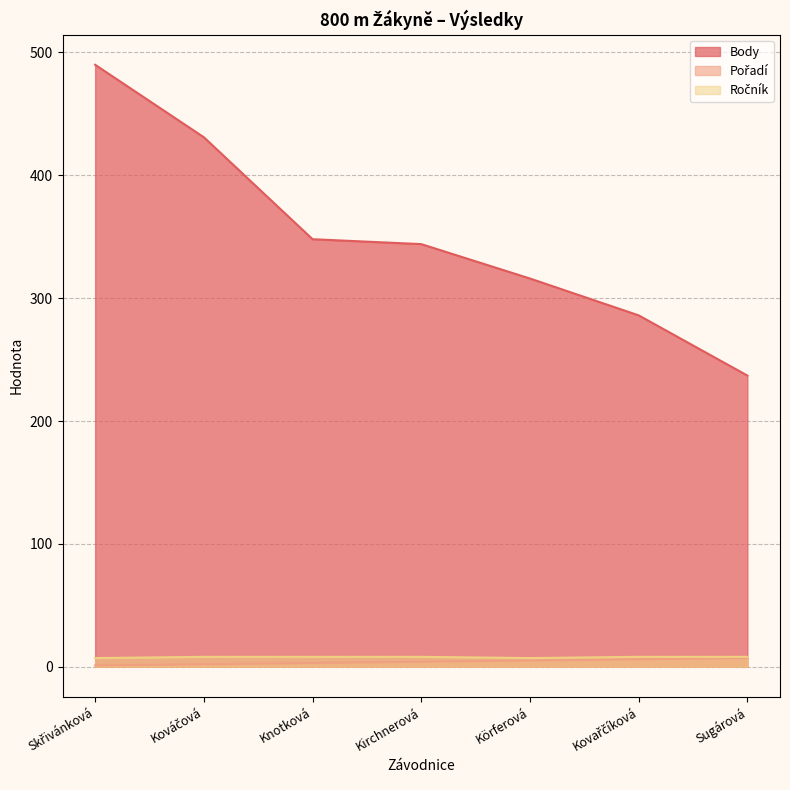

What are all the series names shown in the legend?

Pořadí, Body, Ročník